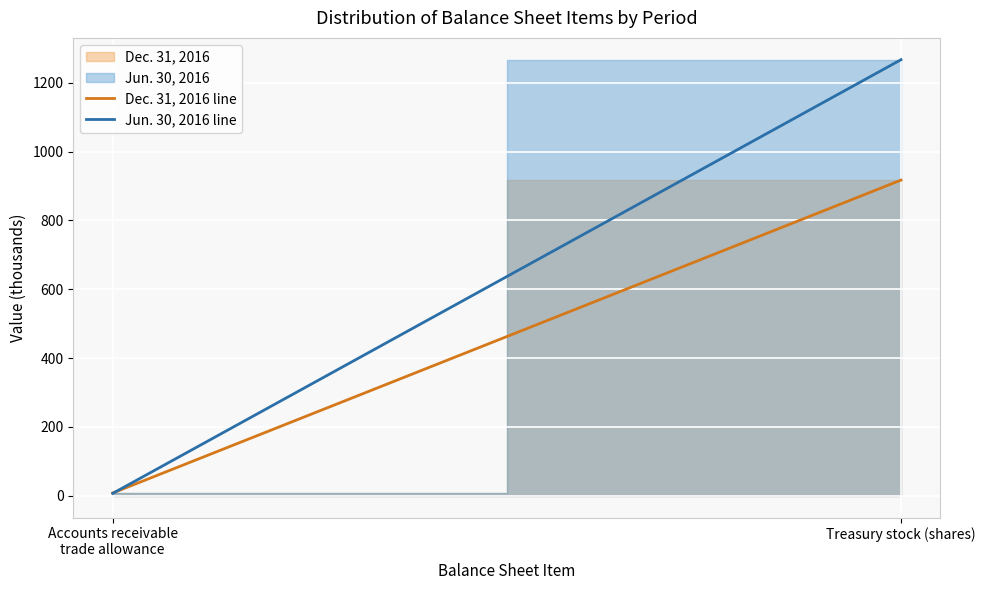

At how many categories does at least one series exceed 363?

1